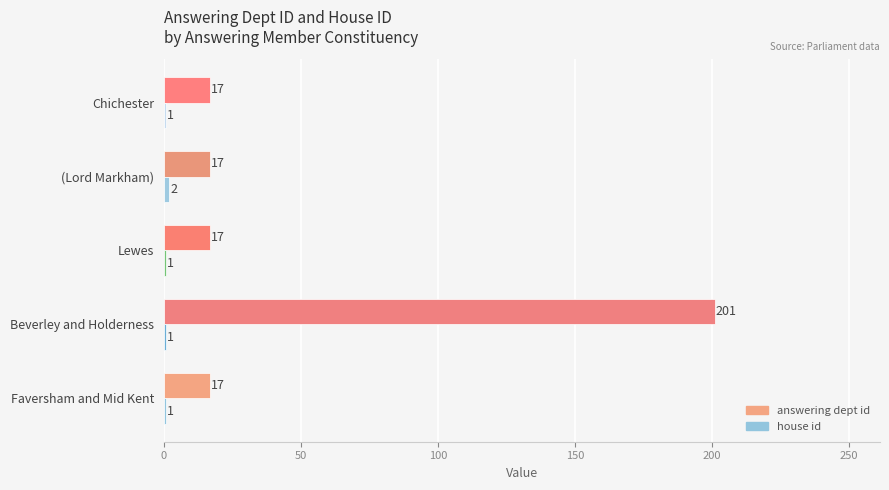

What is the total value across all series at Lewes?

18